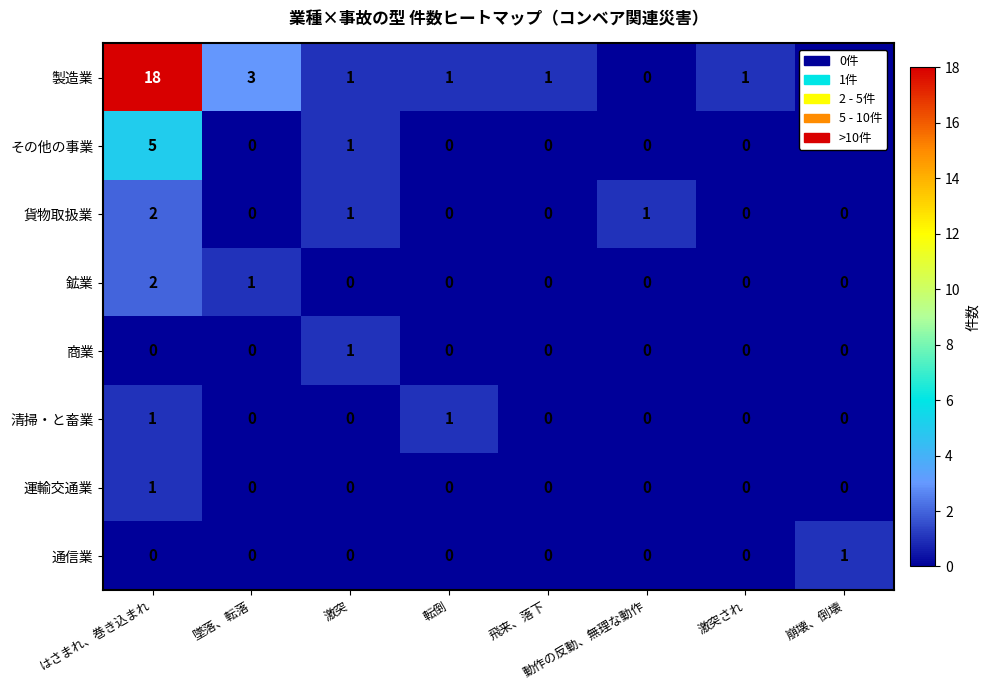

Which series has the widest spread of values?

製造業